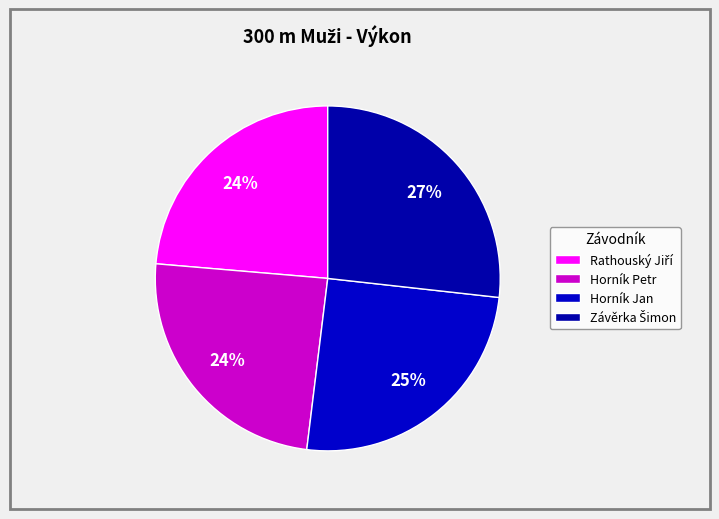

Is it true that Závěrka Šimon is 27% of the pie?

True